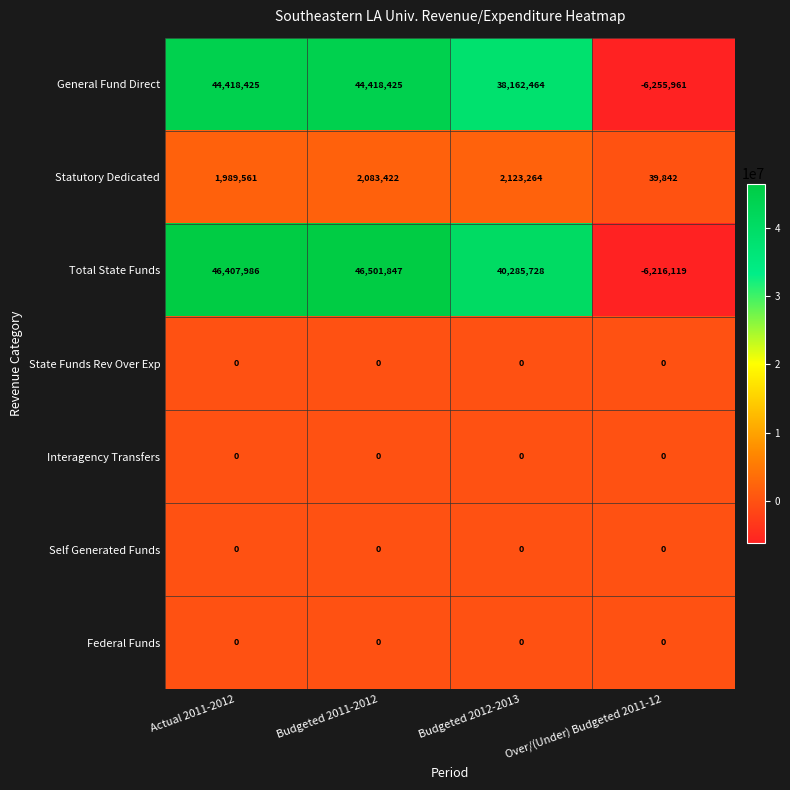

Where is Total State Funds nearest to the value 20142864?

Budgeted 2012-2013